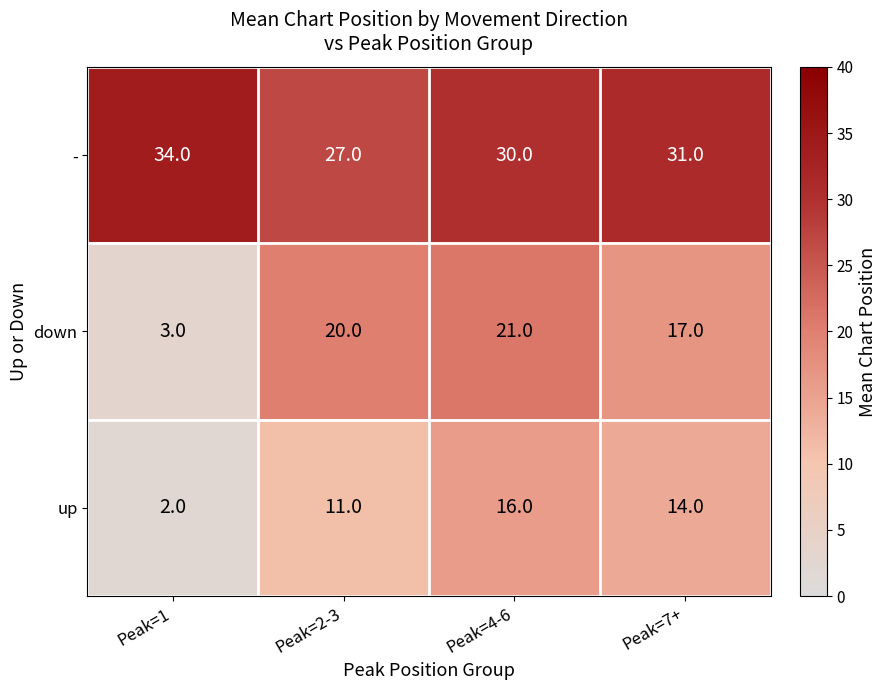

The down series shows 17 at Peak=7+. True or false?

True